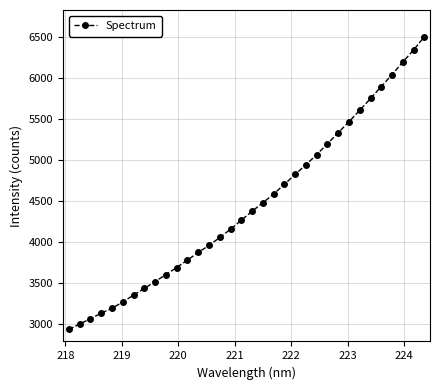

What is the value of the 15th point from the left?

4054.3